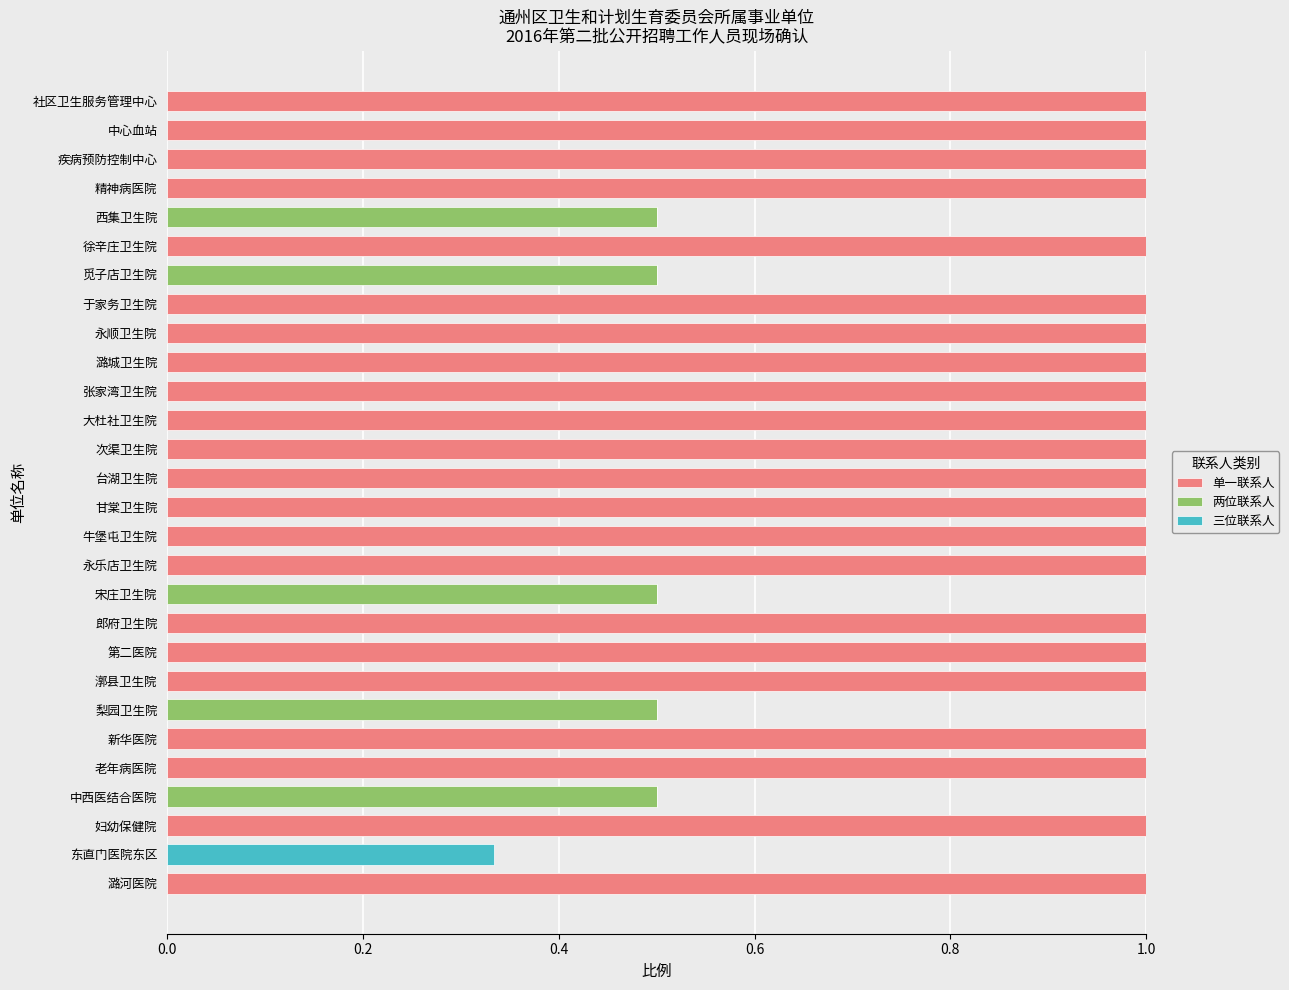

What is the total value across all series at 第二医院?

1.0